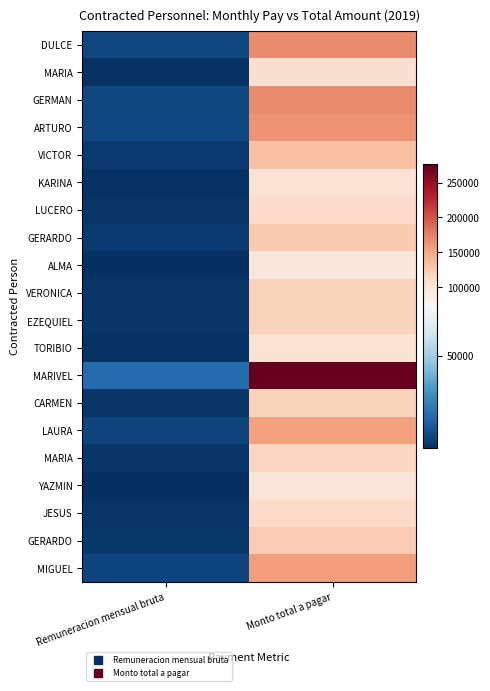

Which has a higher value, Remuneracion mensual bruta or Monto total a pagar?

Monto total a pagar